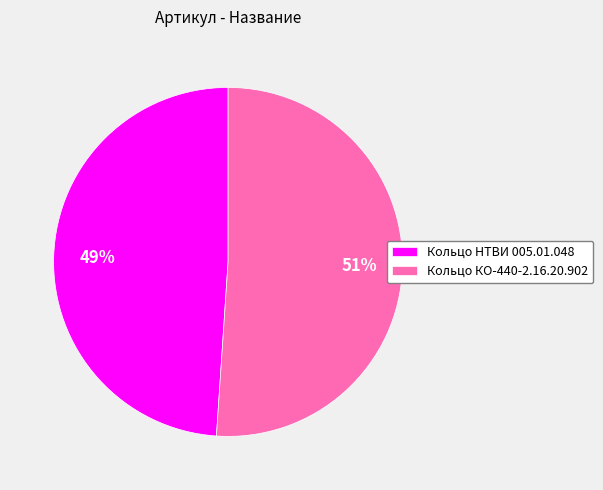

To the nearest percent, what is the difference between the Кольцо НТВИ 005.01.048 and Кольцо КО-440-2.16.20.902 slice percentages?

2%